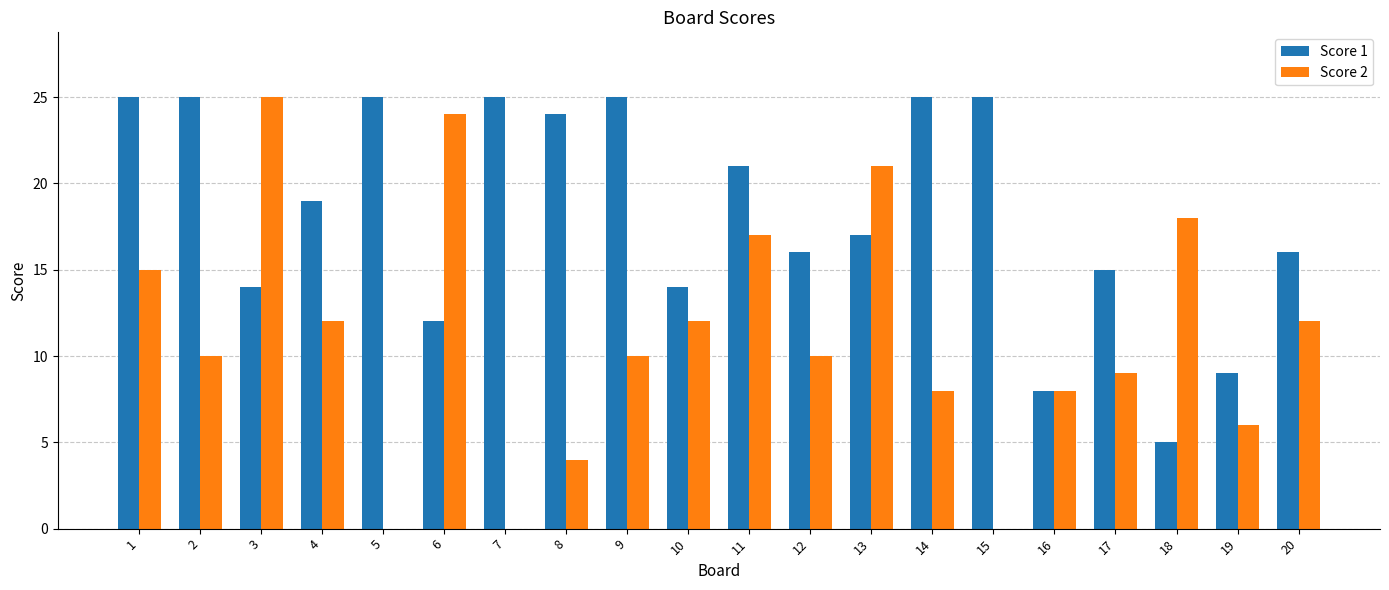

At which label does Score 2 reach its peak?

3